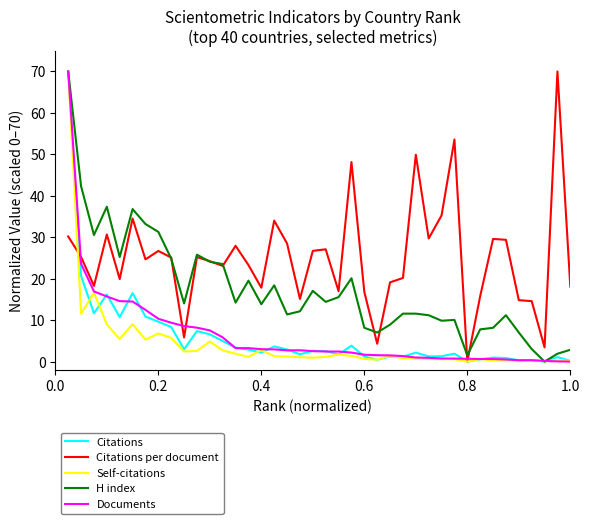

What is the highest value of the Documents series?

70.0